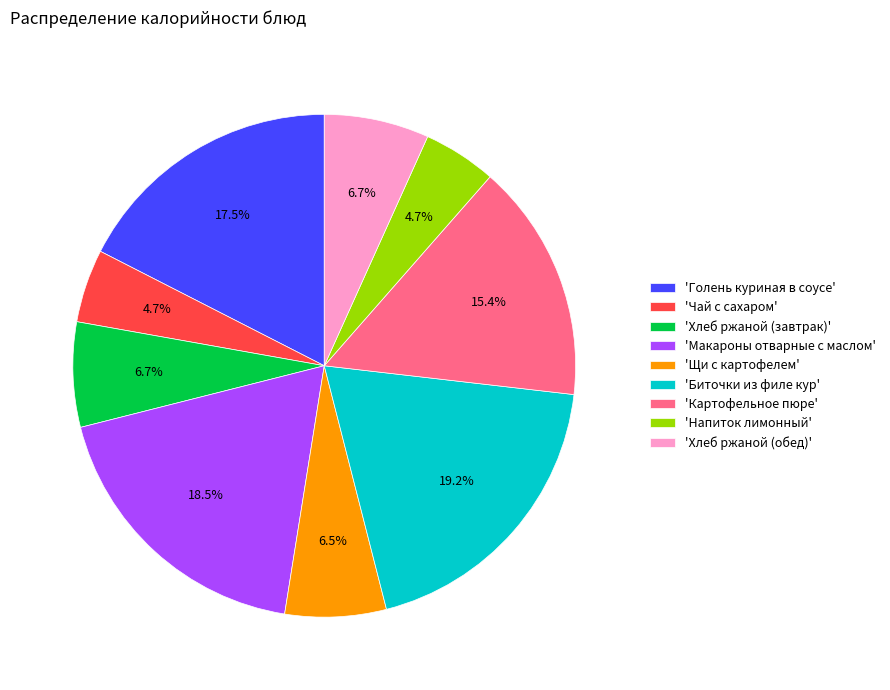

How many slices are in this pie chart?

9